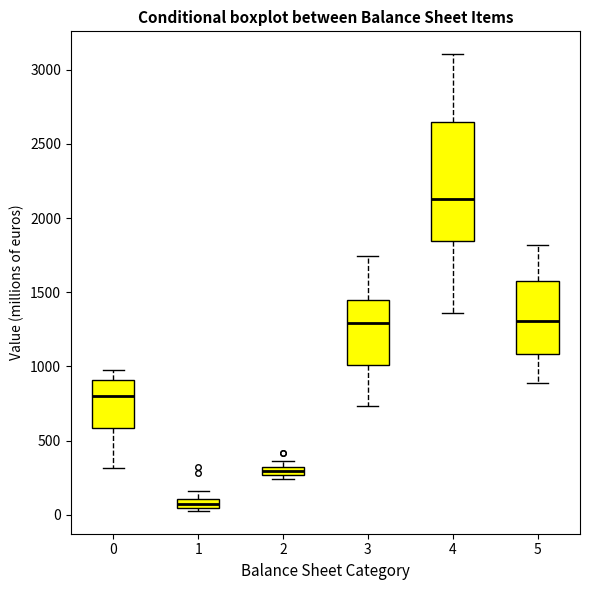

Where does the upper whisker of the box at x = 0 end on the y-axis? The values are not printed on the chart, so give them approximately, as read against the axis.

1000